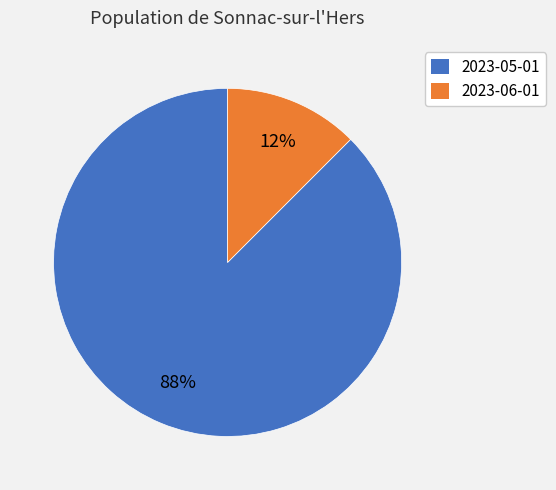

True or false: 2023-06-01 accounts for 25% of the total.

False